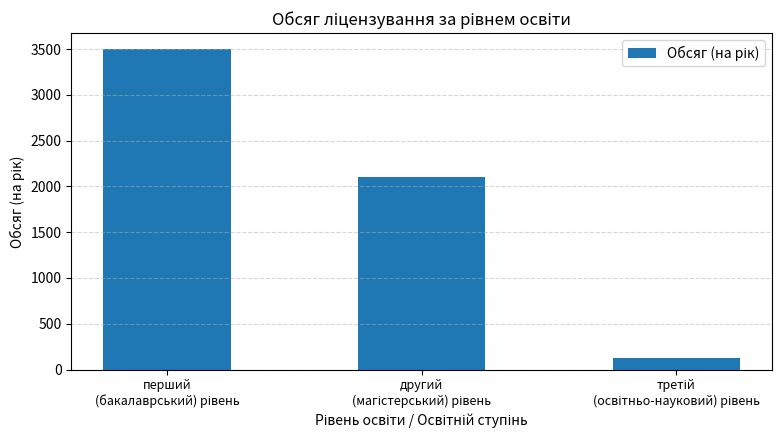

What is the difference between the second highest and minimum values?

1970